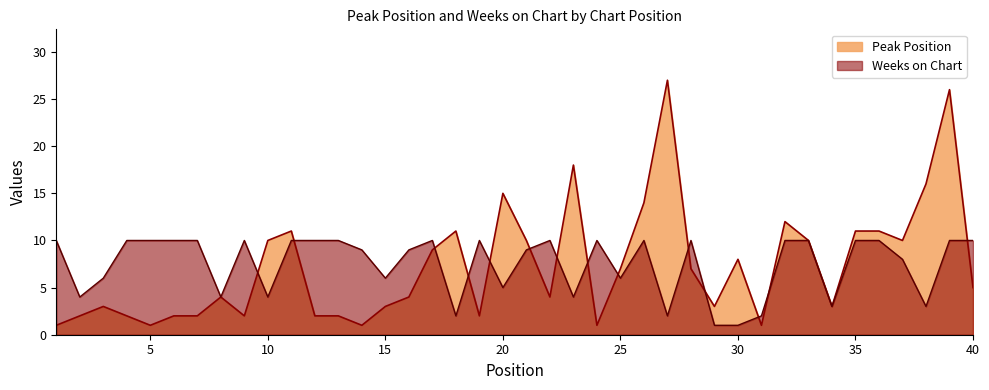

At which category is the sum across all series the highest?

39